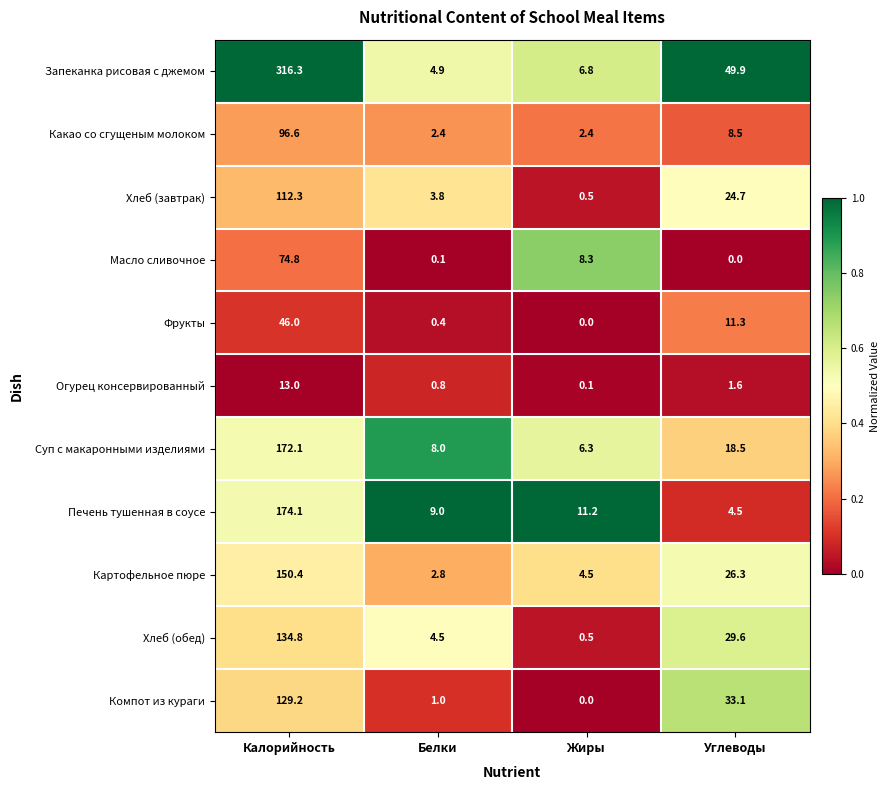

What is the average value of the Запеканка рисовая с джемом series?

94.5